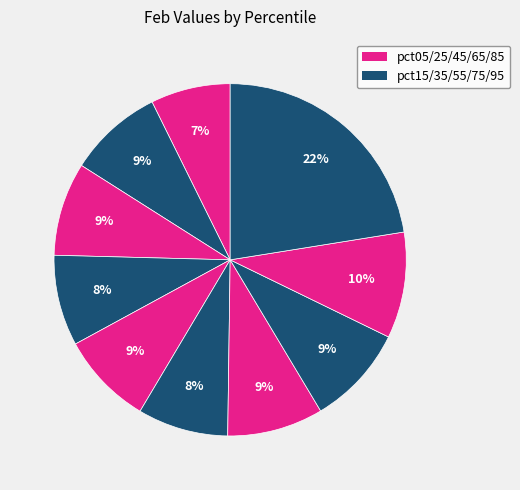

What is the largest slice in the pie chart?

pct95